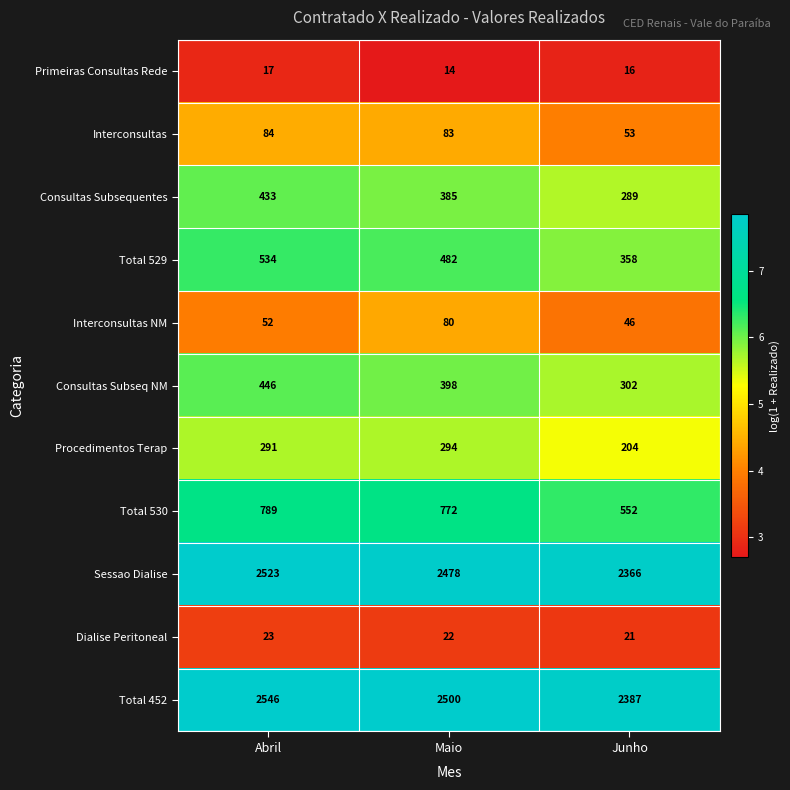

List the labels in order of Dialise Peritoneal value, smallest first.

Junho, Maio, Abril